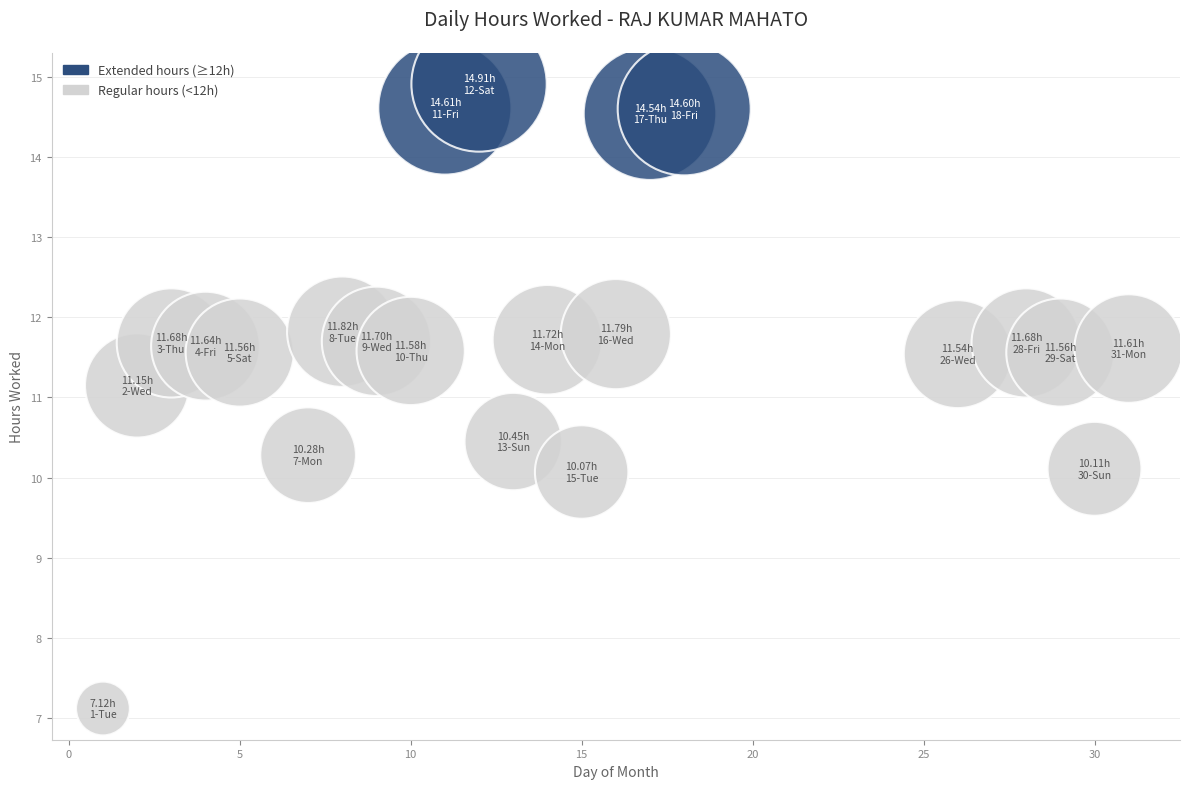

What is the range of X values (max minus min)?

30.0